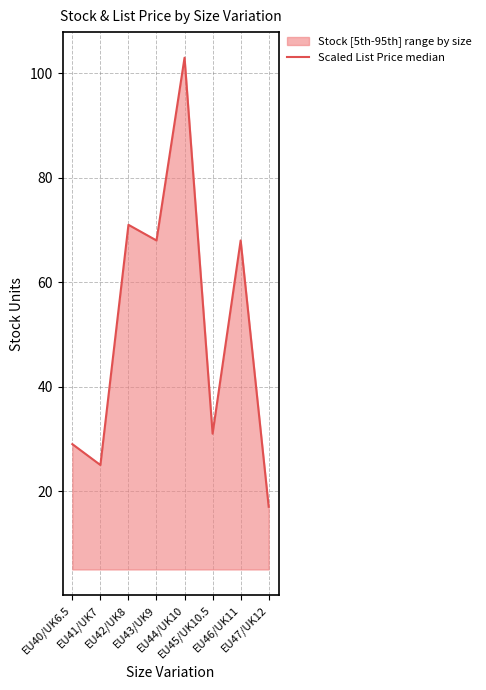

List the labels in order of value, largest first.

EU44/UK10, EU42/UK8, EU43/UK9, EU46/UK11, EU45/UK10.5, EU40/UK6.5, EU41/UK7, EU47/UK12